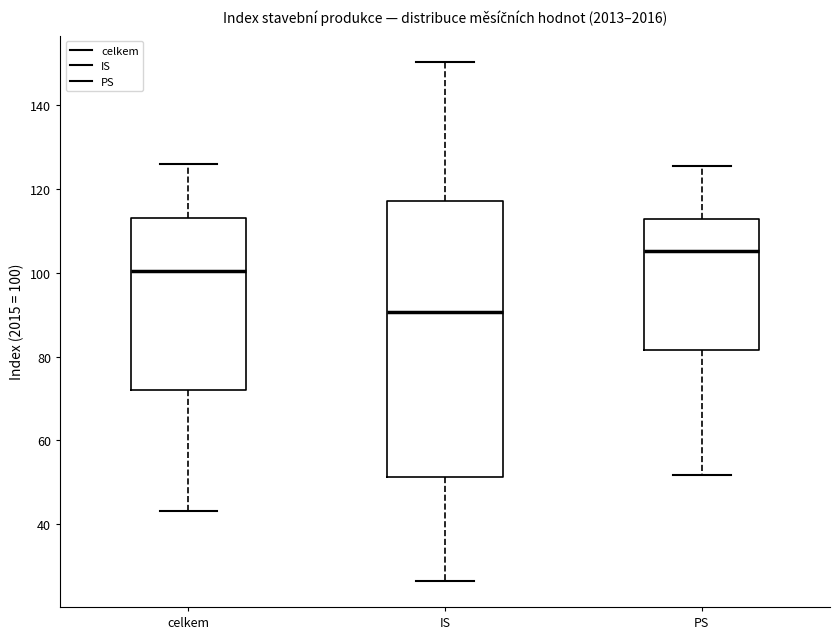

Which box has the highest median line?

PS